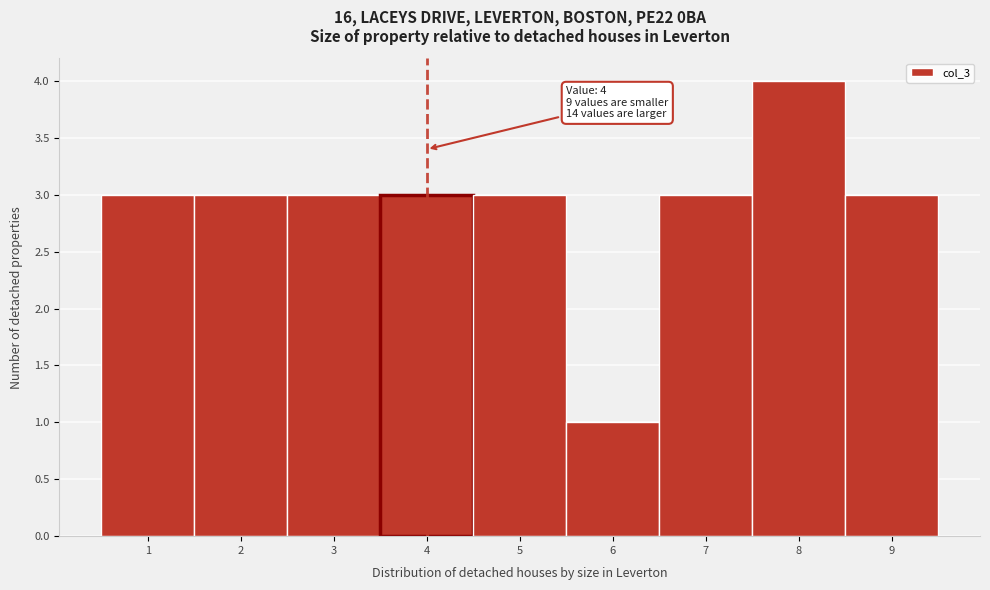

Which range on the x-axis has the tallest bar?

7.5 to 8.5